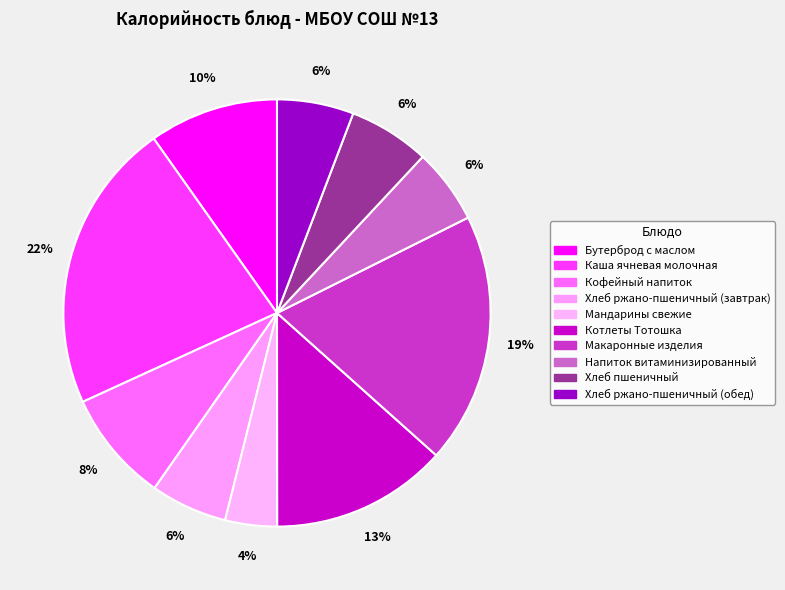

The Бутерброд с маслом slice represents 1% of the pie. True or false?

False